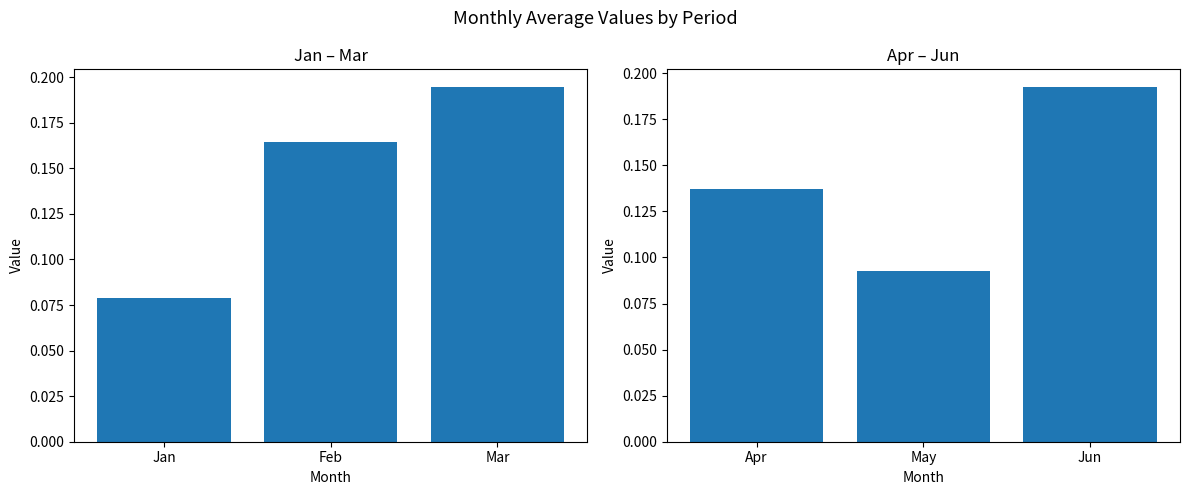

What is the difference between the highest and lowest values at Jan?

0.1